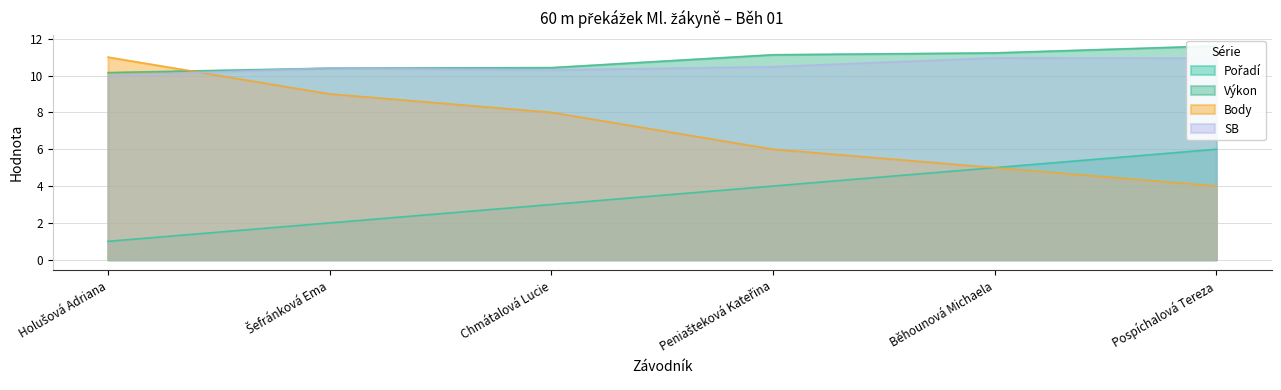

What position from the left is Chmátalová Lucie?

3